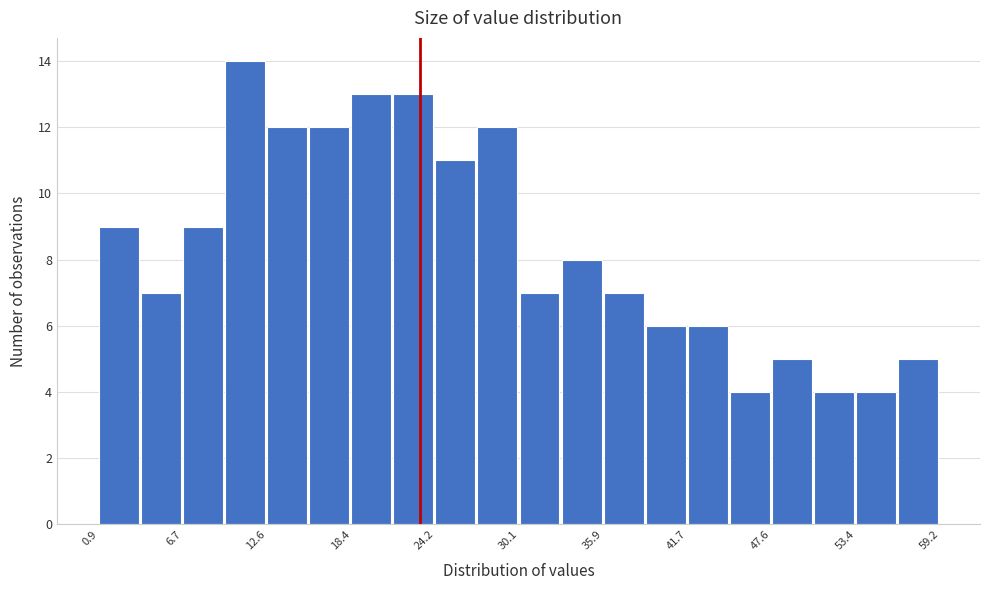

Read against the x-axis, roughly where is the centre of the tallest bar?

11